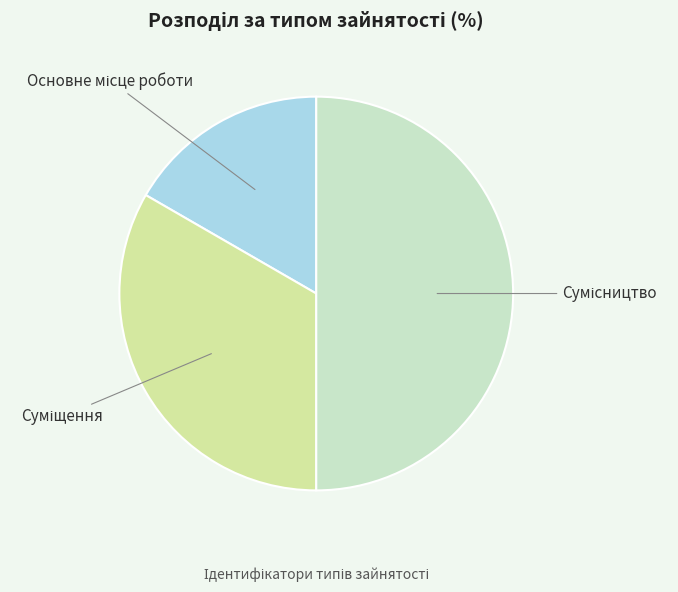

What is the change in value from Суміщення to Сумісництво?

+1